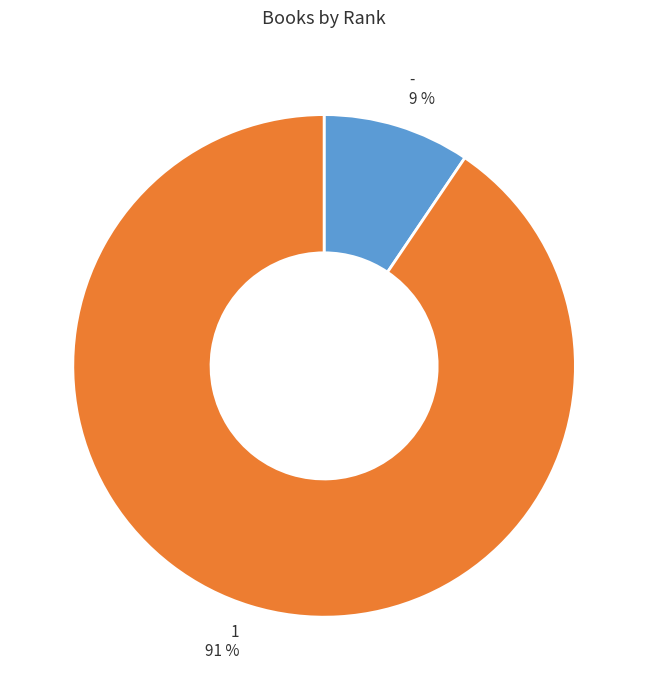

To the nearest percent, what is the combined percentage of - and 1?

100%